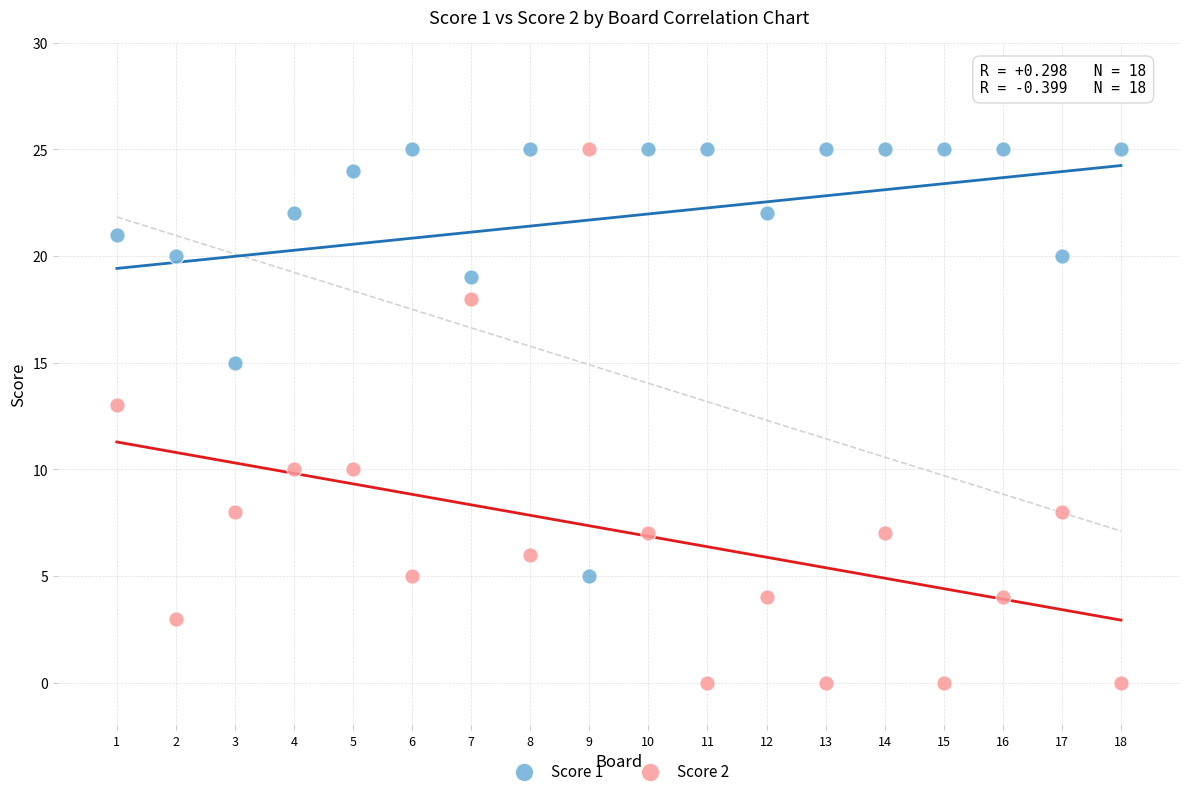

Which series contains the lowest Y value?

Score 2